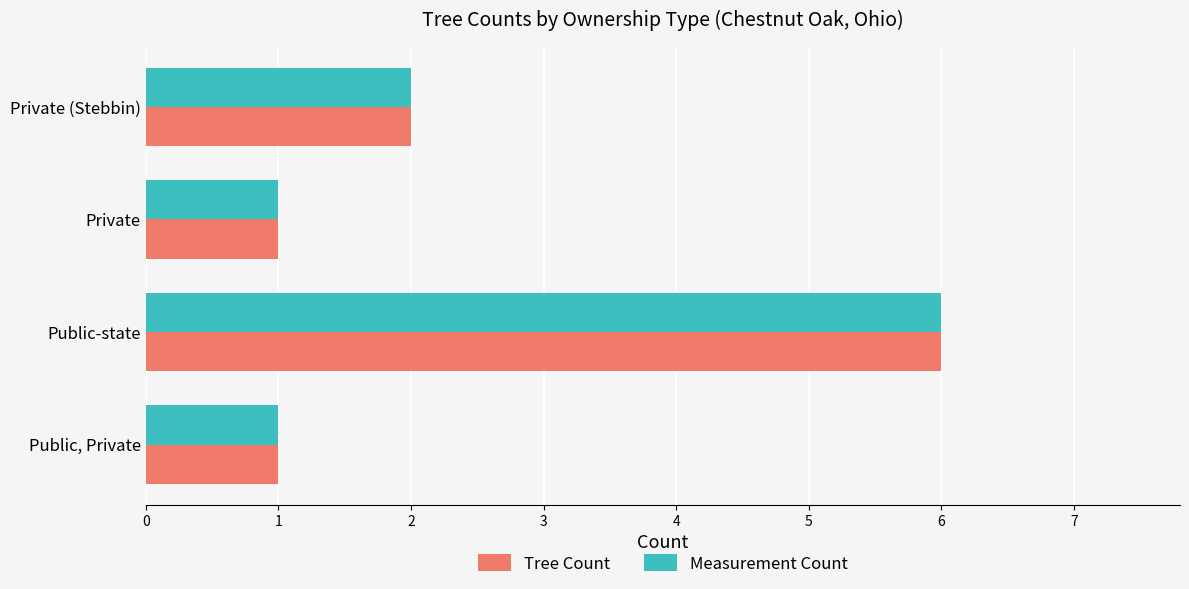

What is the approximate value of Tree Count at Public-state?

6